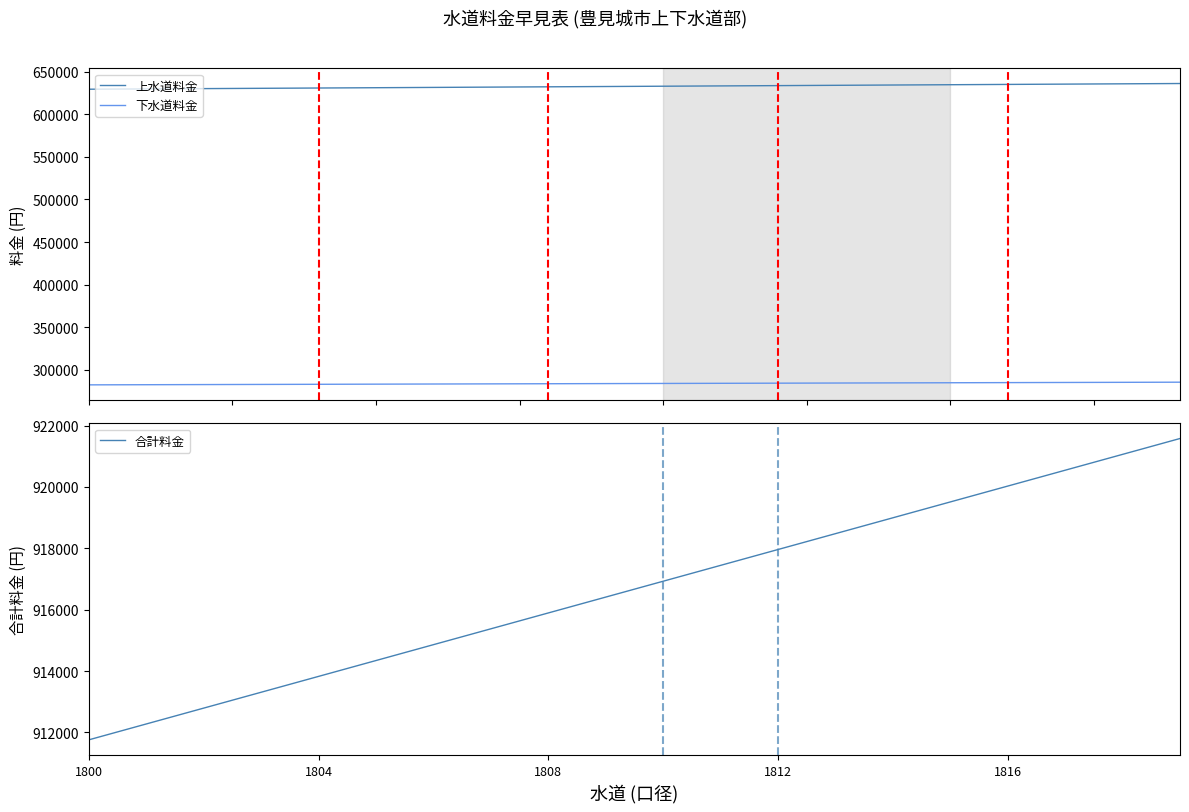

True or false: 下水道料金 and 上水道料金 intersect in this chart.

False